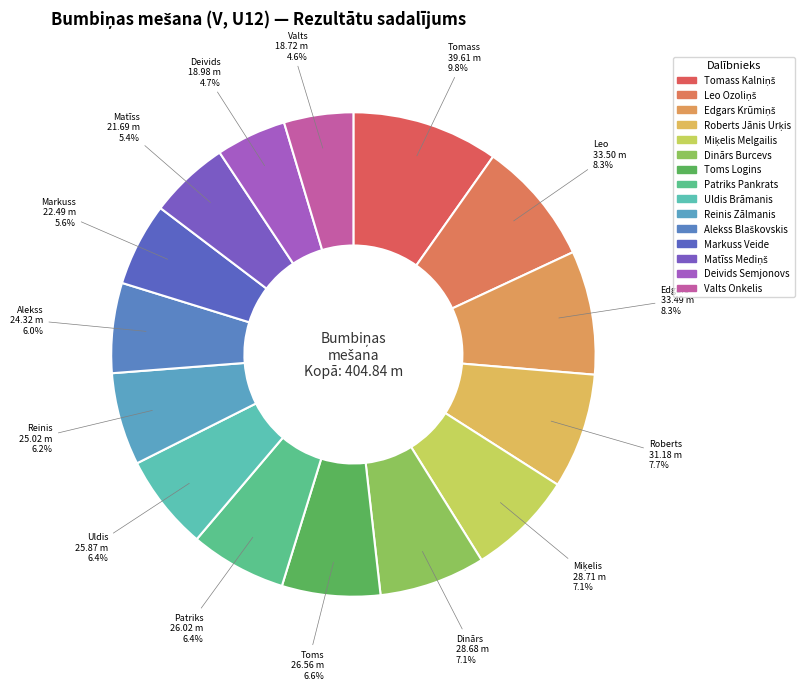

How many segments does this pie chart have?

15